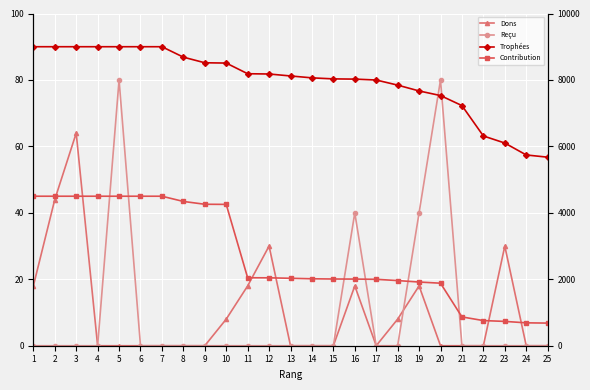

What is the sum of the Trophées values at 19 and 16?

15694